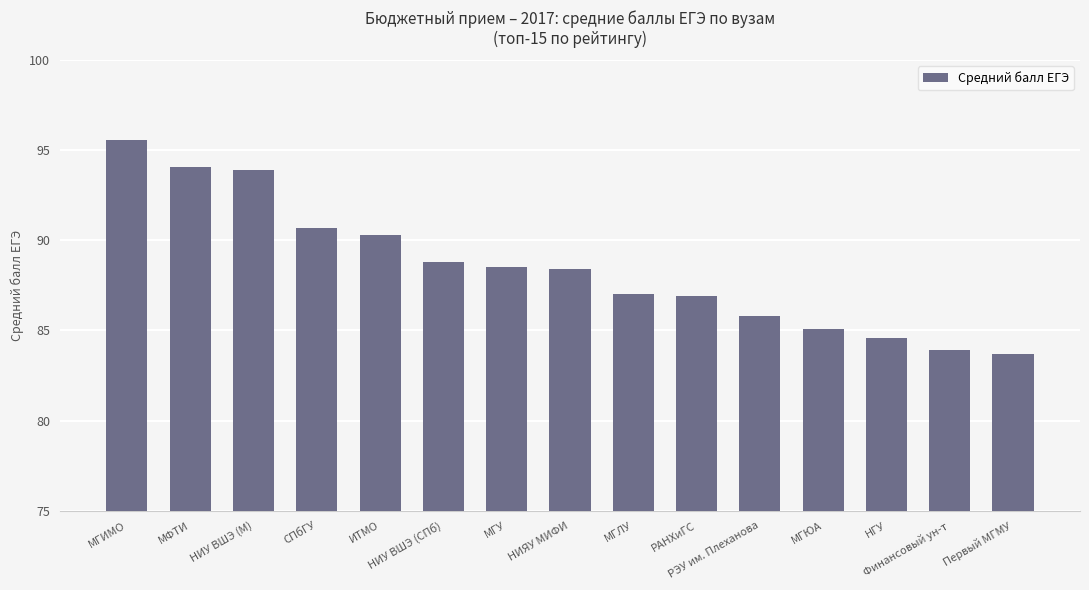

What is the value of the 15th bar from the left?

83.7